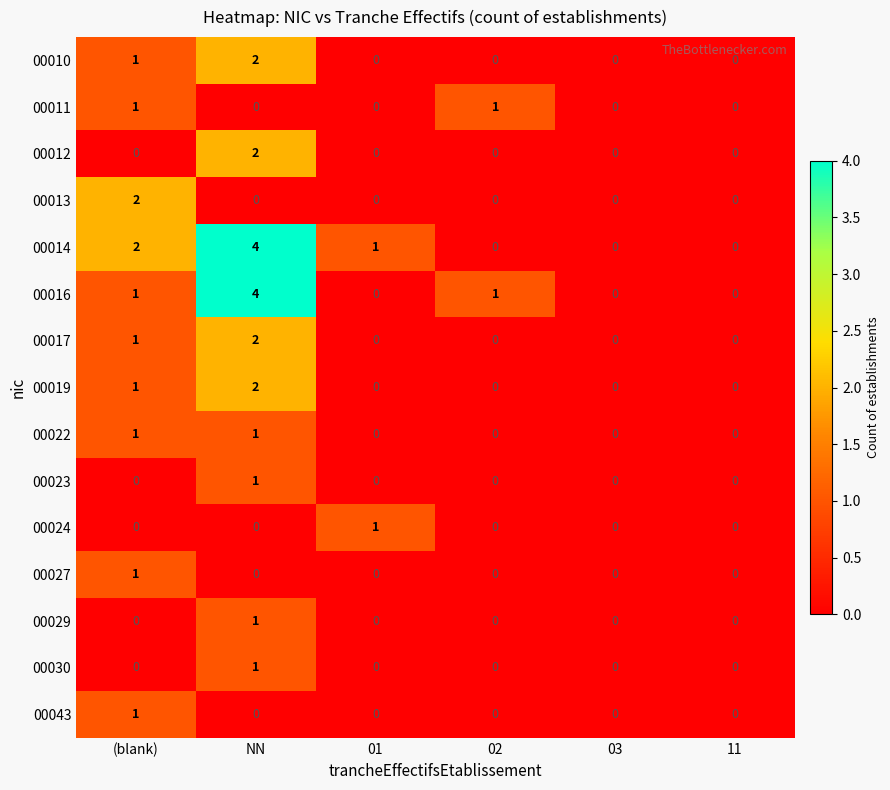

Count the number of categories in the chart.

6